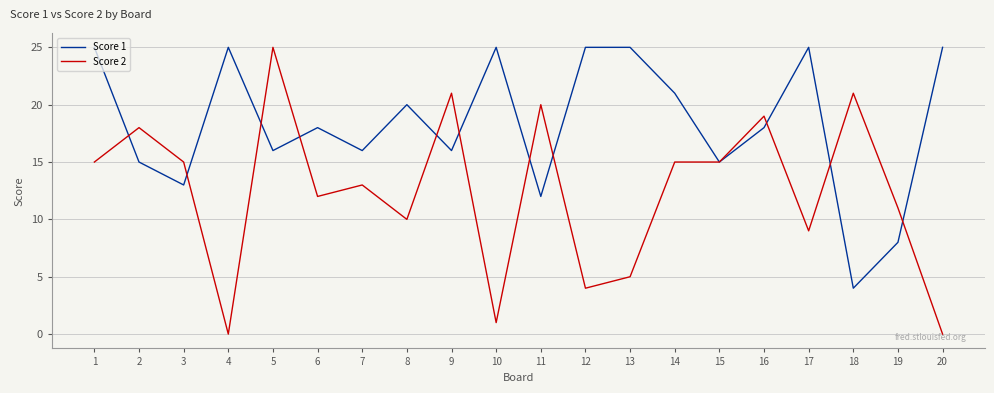

How many lines are shown in the chart?

2